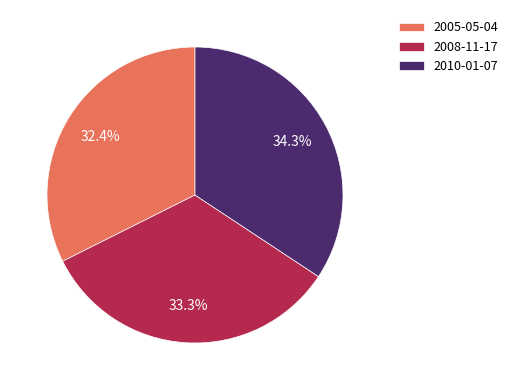

Rank the categories by value from highest to lowest.

2010-01-07, 2008-11-17, 2005-05-04